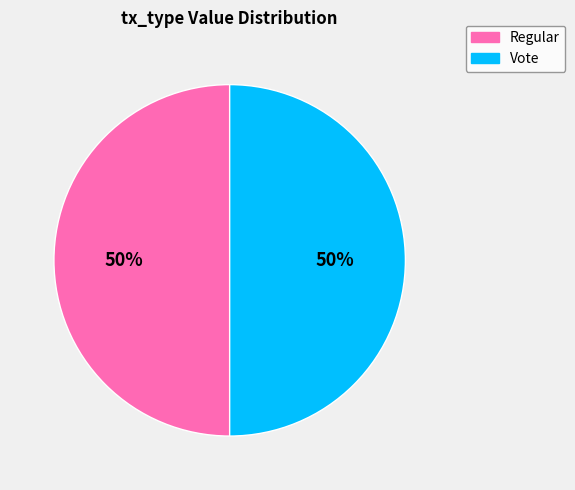

To the nearest percent, what percentage of the pie is Vote?

50%